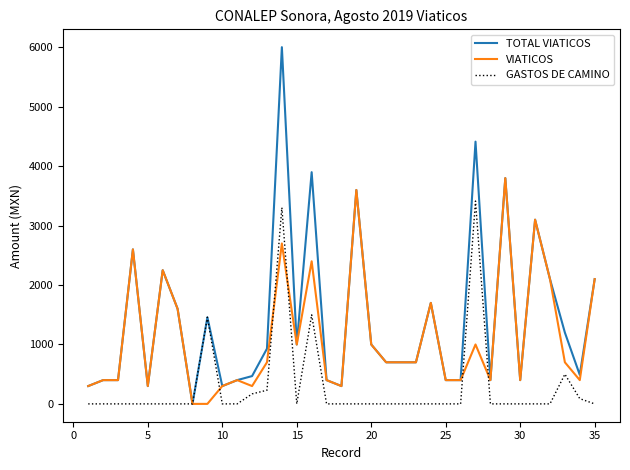

What is the greatest value displayed?

6004